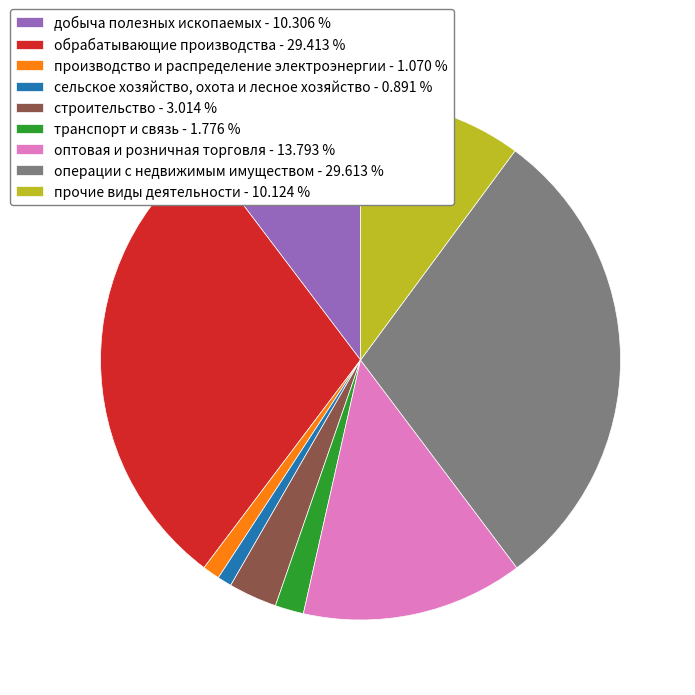

Count the number of slices in the pie.

9